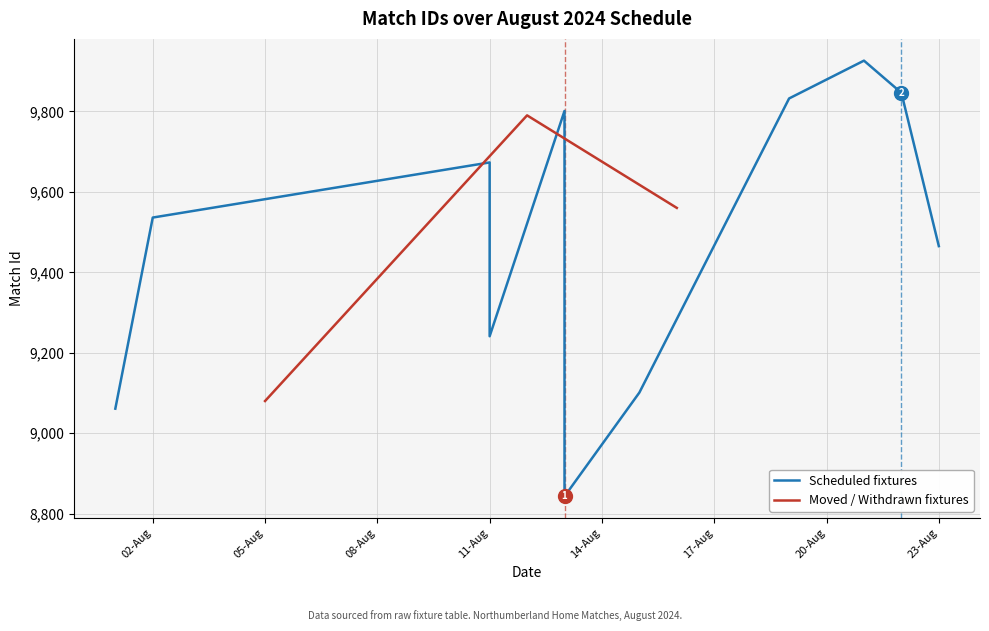

What is the highest value of the Moved / Withdrawn fixtures series?

9790